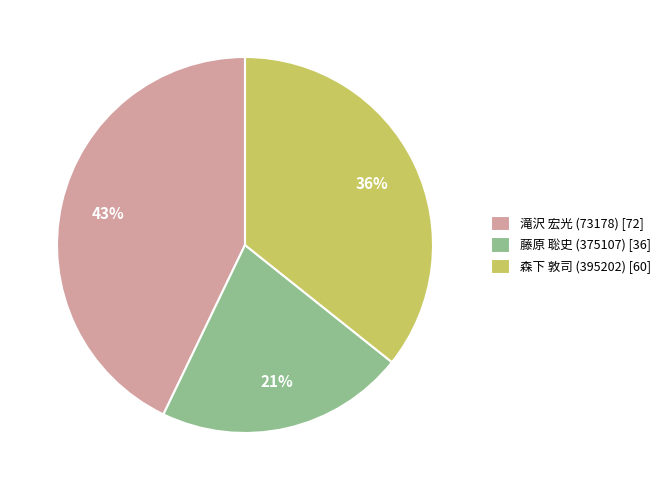

To the nearest percent, what is the average slice percentage?

33%